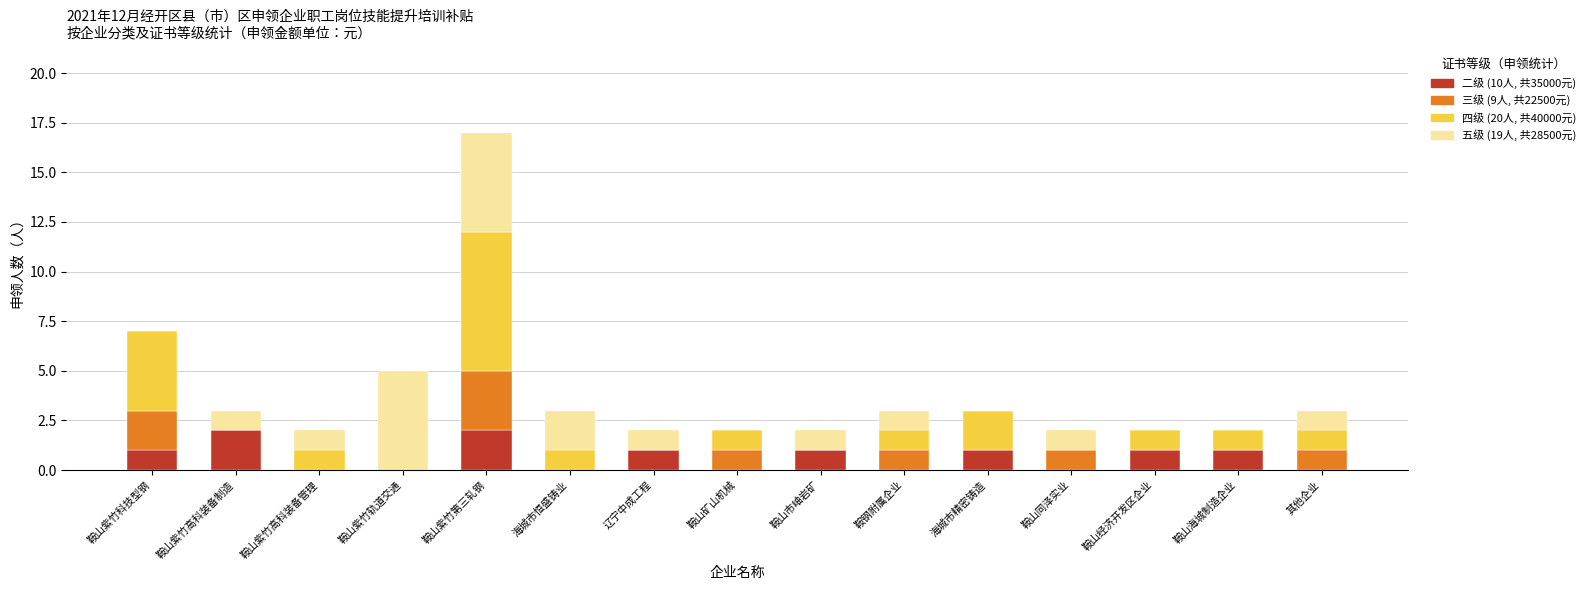

What is the total value across all series at 海城市精密铸造?

3